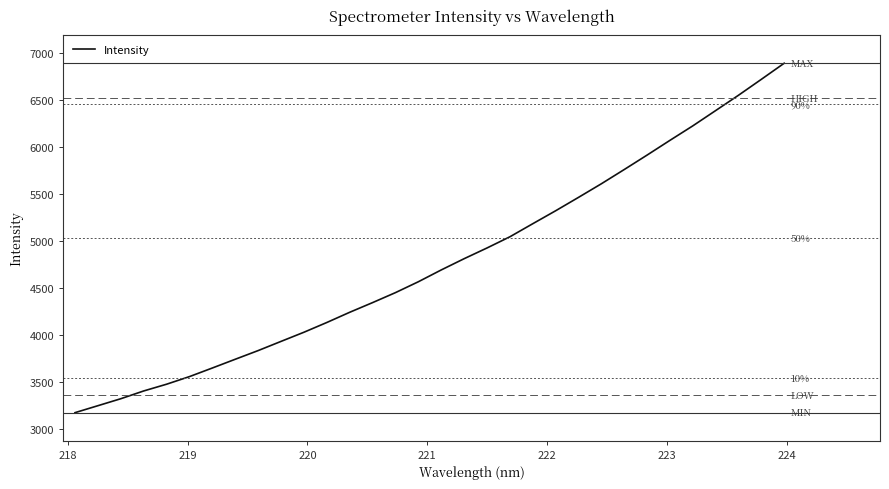

What is the sum of all values?

152720.1